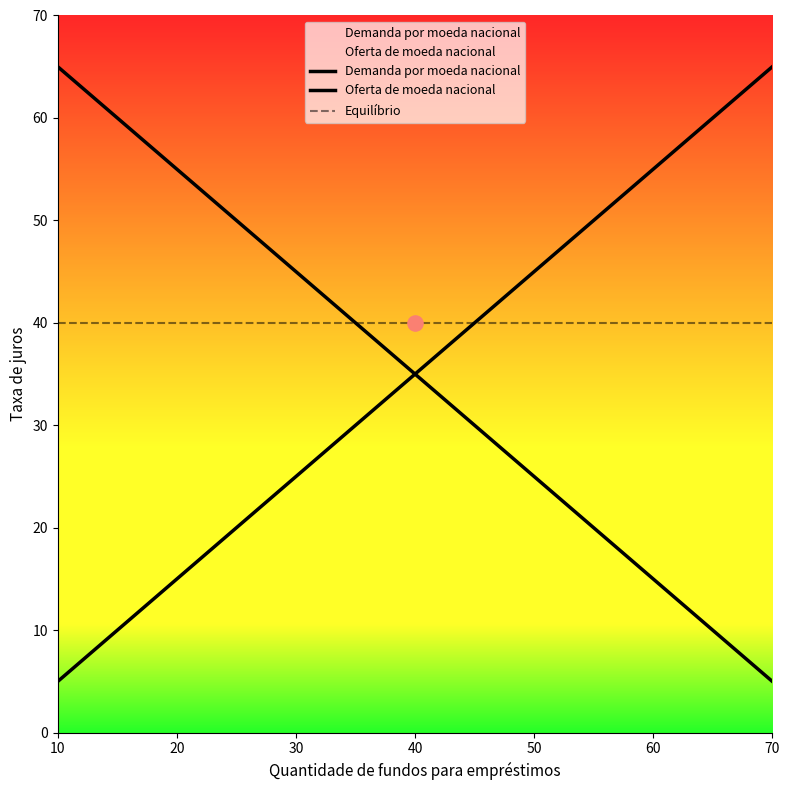

At which category is the sum across all series the highest?

10